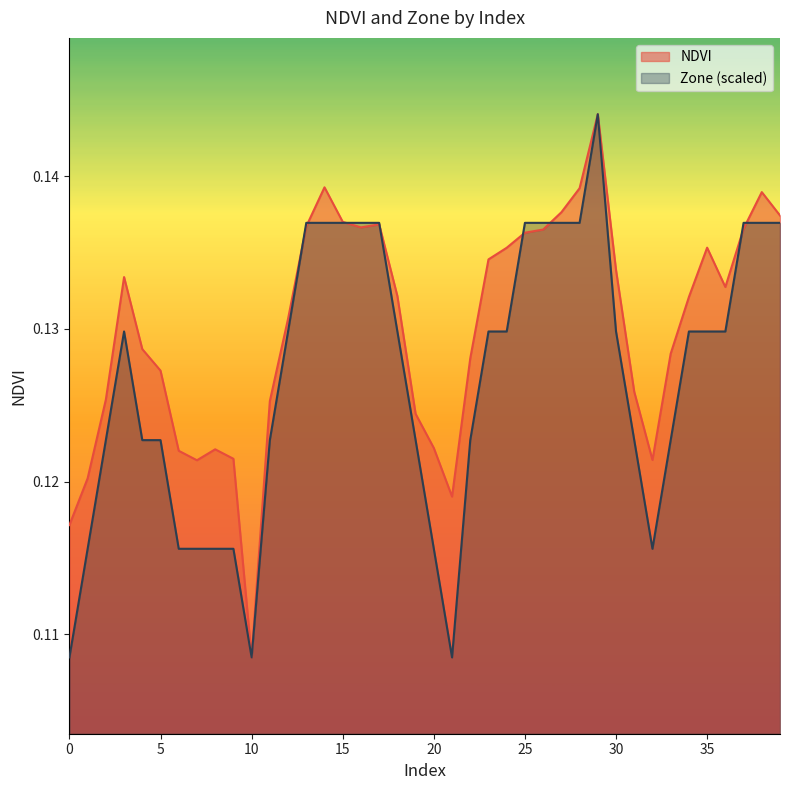

Count the number of data series in this chart.

2